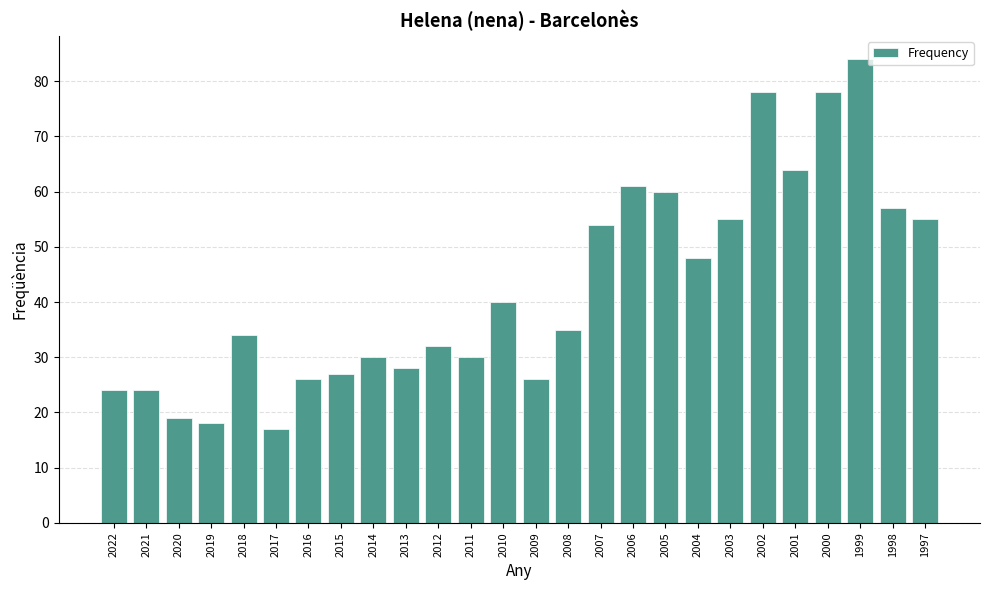

What is the change in value from 2022 to 2020?

-5